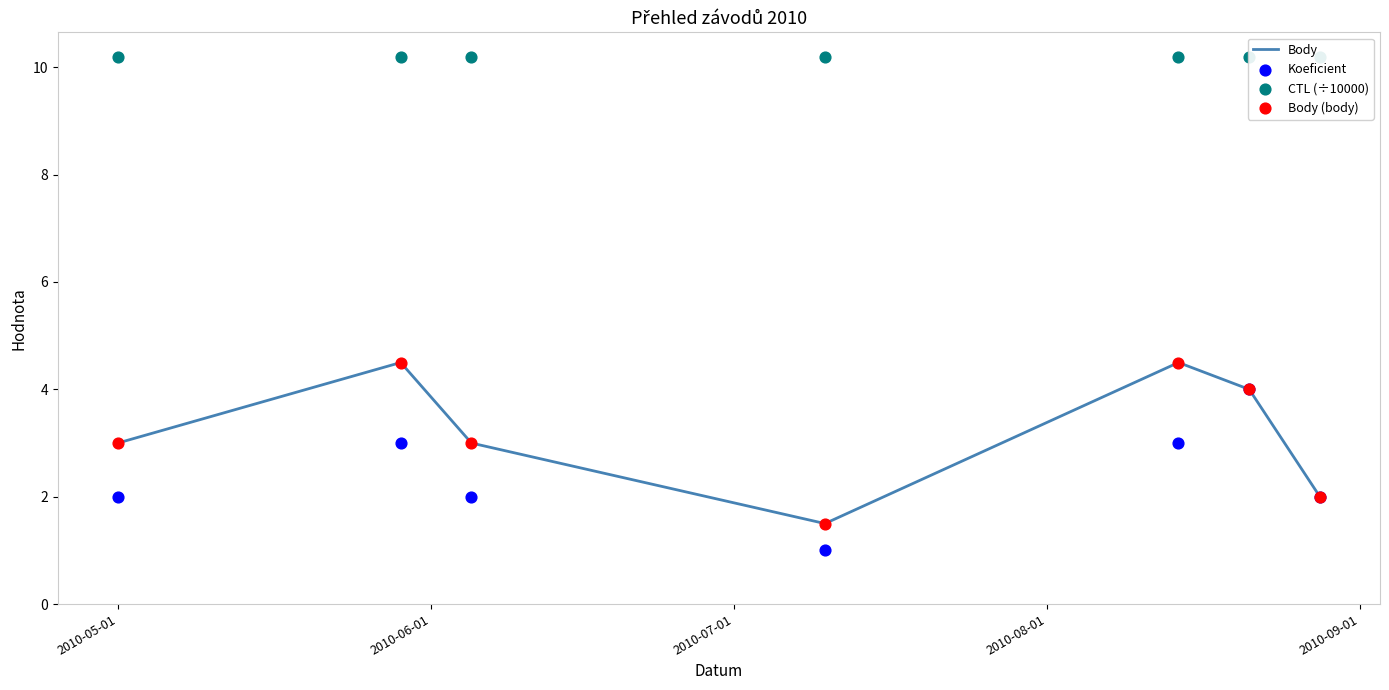

Which series has the largest Y range (max minus min)?

Body